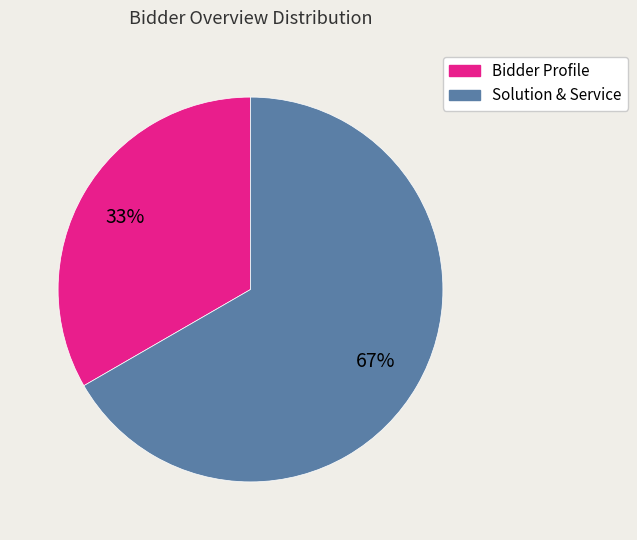

Is there a majority slice in this chart?

Yes